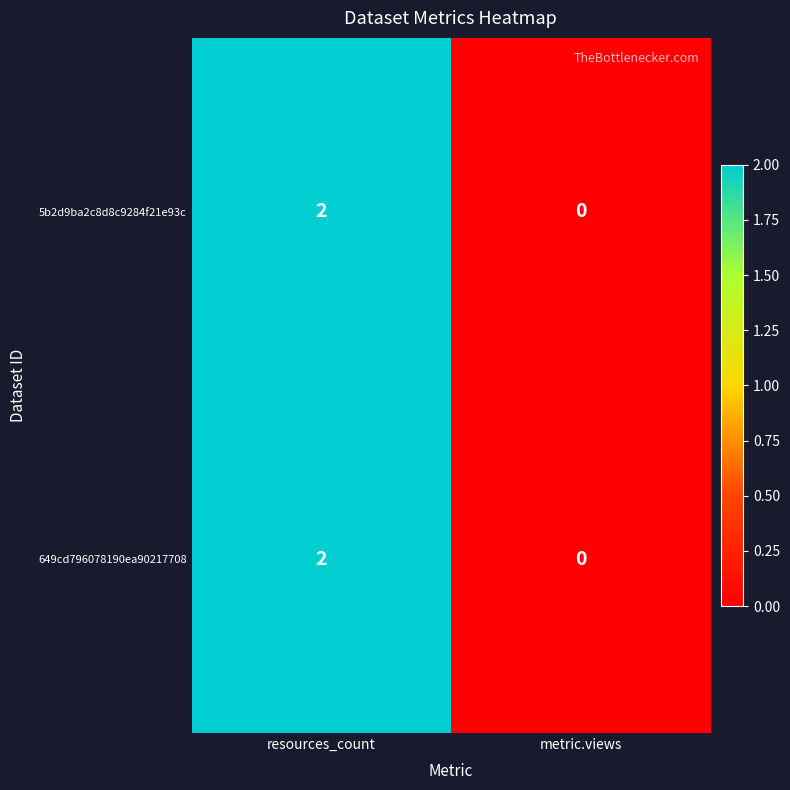

True or false: 5b2d9ba2c8d8c9284f21e93c has a value of 0 at metric.views.

True